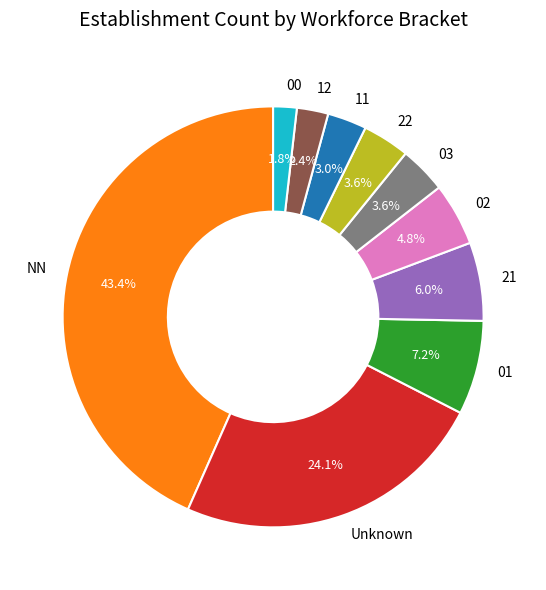

Is it true that 01 is 1% of the pie?

False